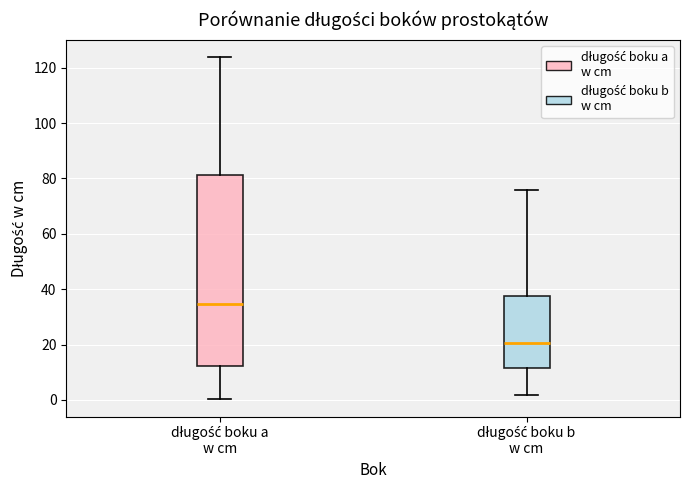

Reading left to right, read every box against the y-axis: the position of its median line, the range the box covers, and the ends of its whiskers. The values are not printed on the chart, so give them approximately, as read against the axis.

długość boku a w cm: median 34, box 12 to 82, whiskers 0 to 124
długość boku b w cm: median 20, box 12 to 38, whiskers 2 to 76